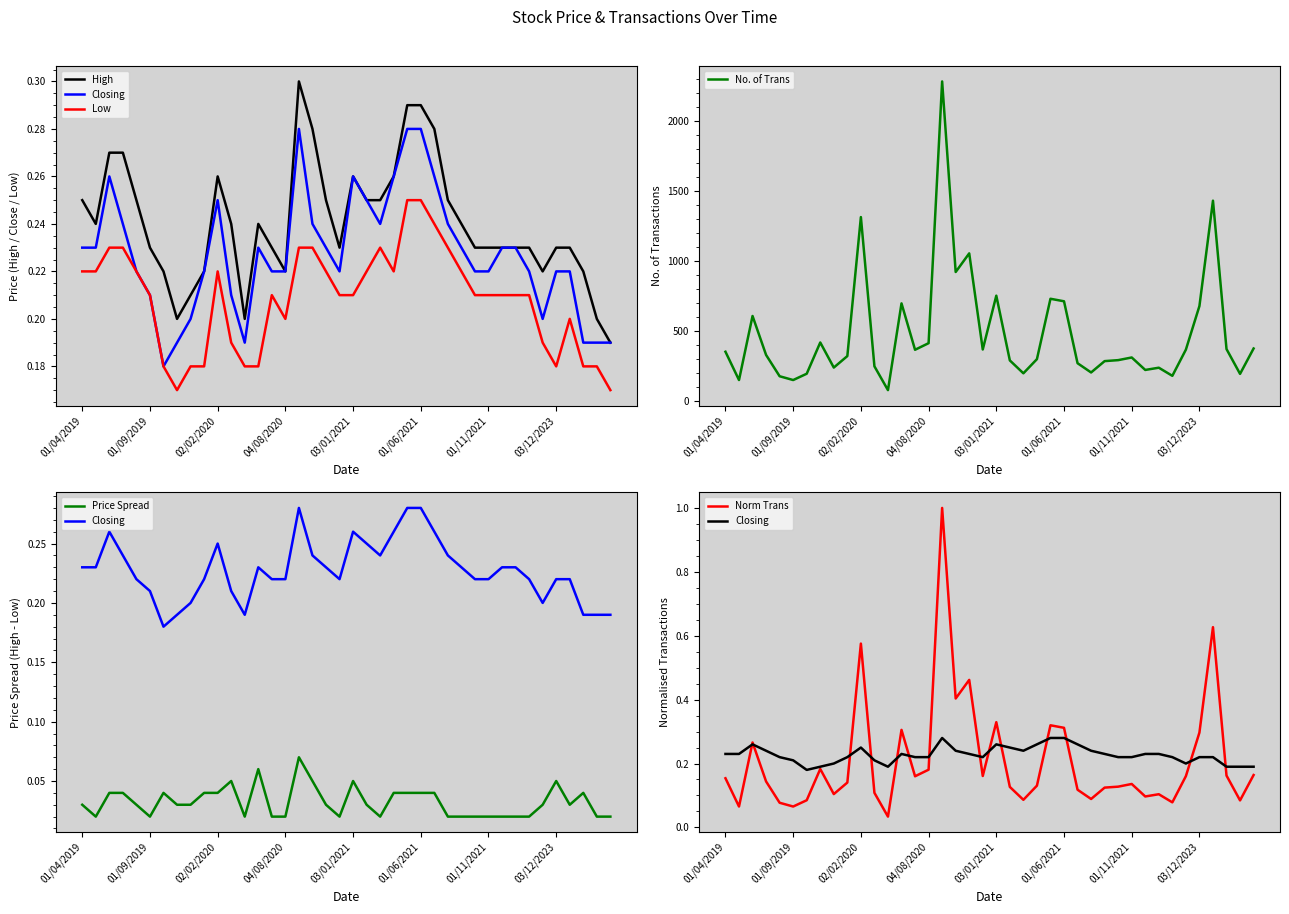

What is the label of the 10th point from the left?

9